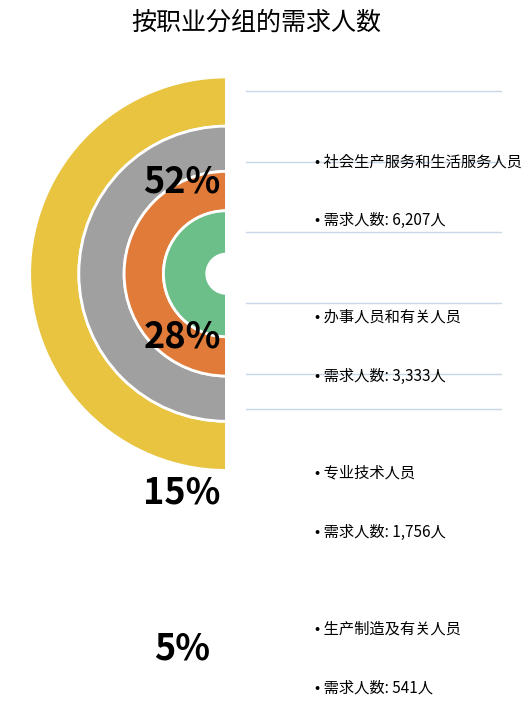

Count the number of slices in the pie.

5